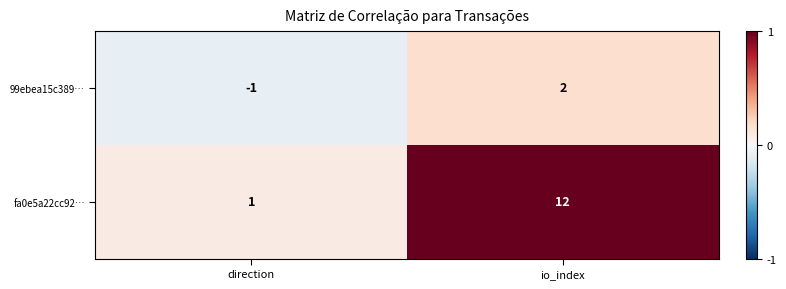

What is the sum of the fa0e5a22cc92… values at direction and io_index?

13